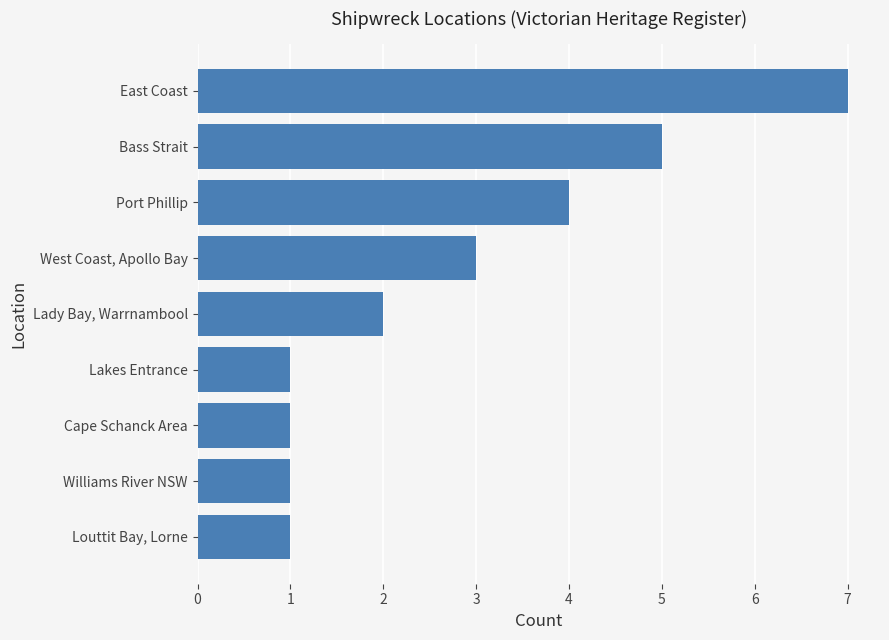

What is the value of the 9th bar from the top?

1